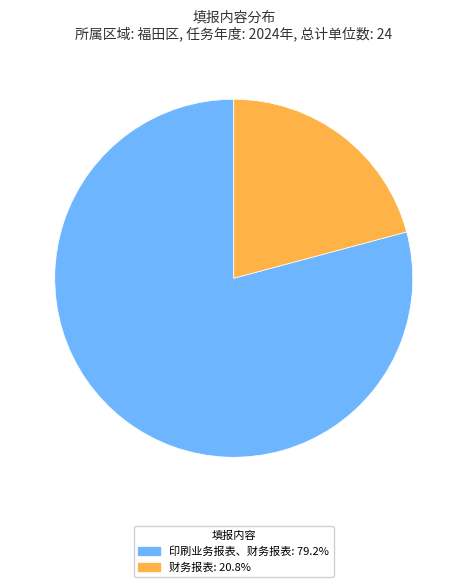

What is the smallest slice in the pie chart?

财务报表